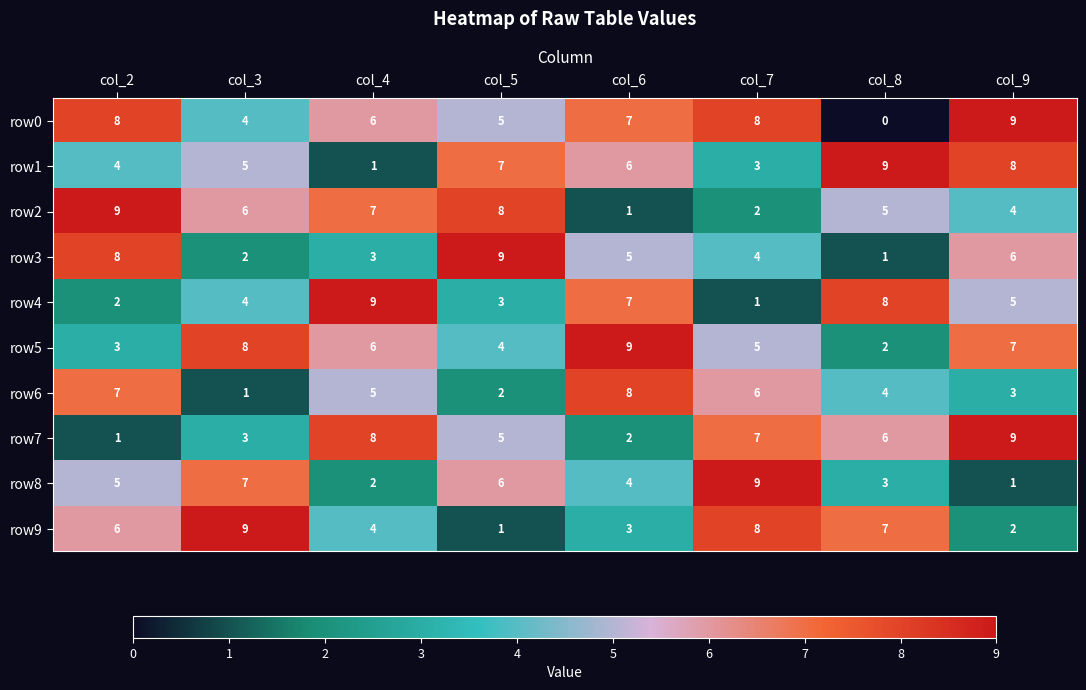

How many values in row0 are above zero?

7